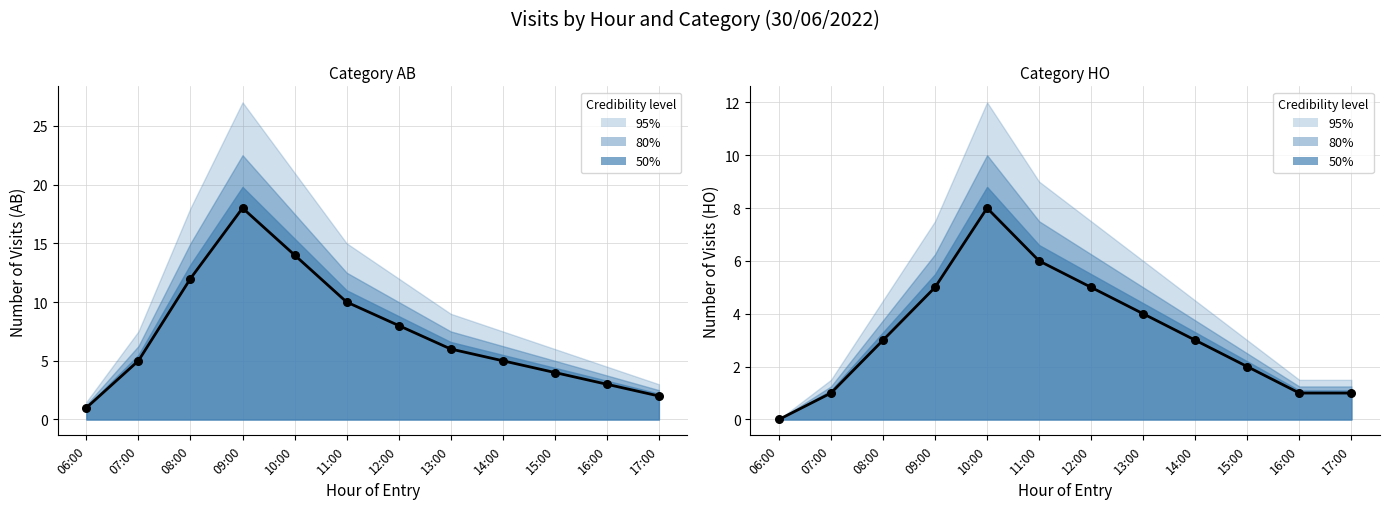

Which series has the largest total across all categories?

Median (AB)